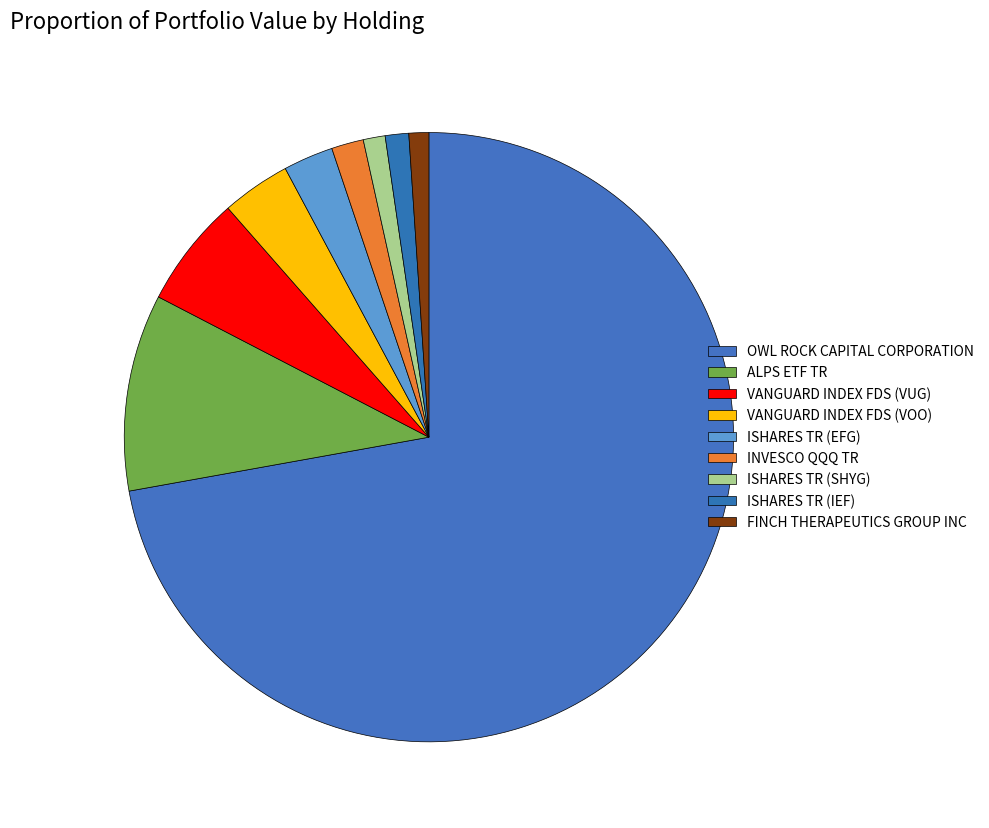

Is OWL ROCK CAPITAL CORPORATION the majority of the pie?

Yes